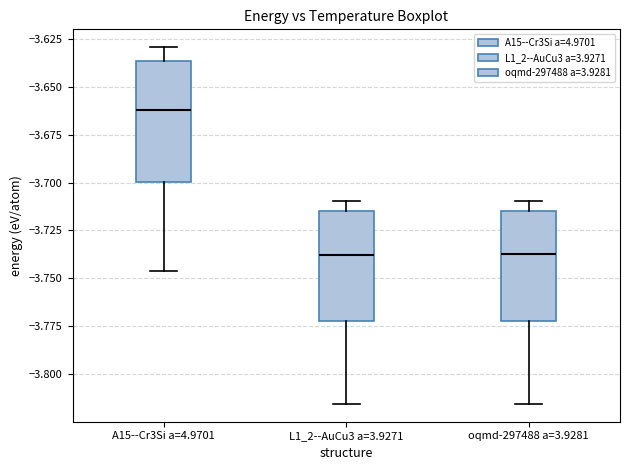

Reading left to right, transcribe this box plot: for each box, give where its median line is, the range the box spans, and where its two whiskers end, as read against the y-axis. The values are not printed on the chart, so give them approximately, as read against the axis.

A15--Cr3Si a=4.9701: median -3.660, box -3.700 to -3.635, whiskers -3.745 to -3.630
L1_2--AuCu3 a=3.9271: median -3.740, box -3.770 to -3.715, whiskers -3.815 to -3.710
oqmd-297488 a=3.9281: median -3.740, box -3.770 to -3.715, whiskers -3.815 to -3.710